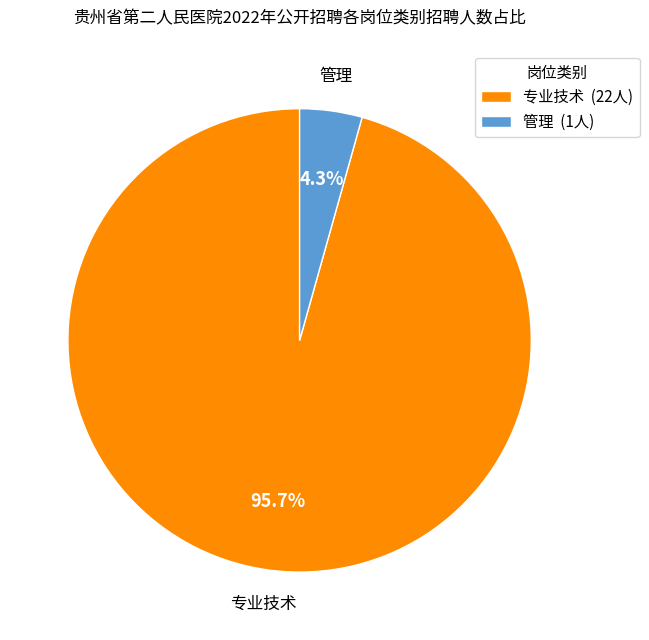

Do 专业技术 (22人) and 管理 (1人) together represent more than half of the pie?

Yes